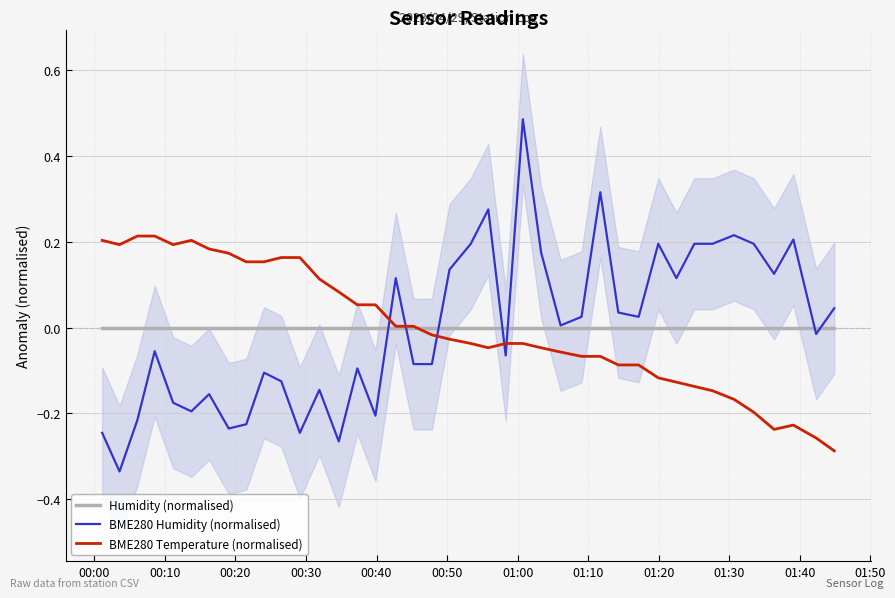

Is the value of Humidity (normalised) at 19 greater than the value of BME280 Temperature (normalised) at 25?

Yes